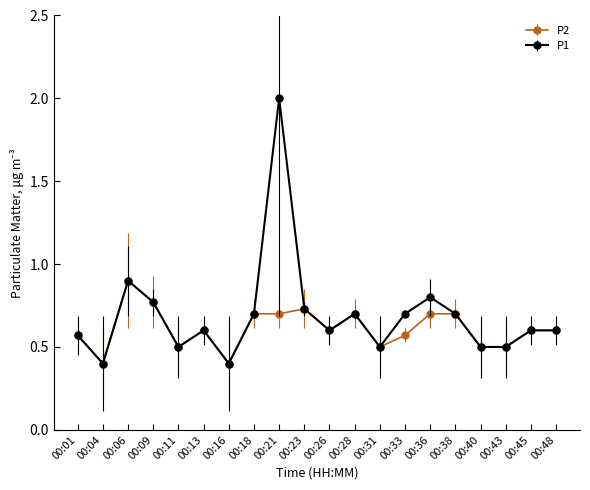

Is the value of P1 at 00:13 greater than the value of P2 at 00:11?

Yes